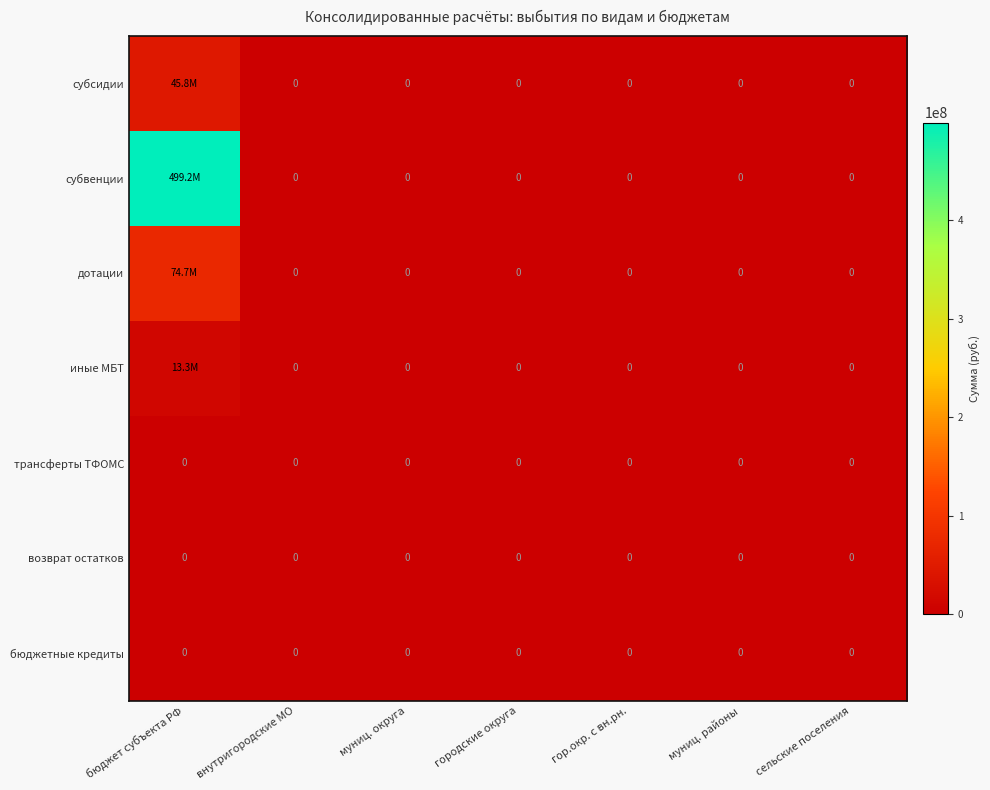

Which series has the largest total across all categories?

субвенции